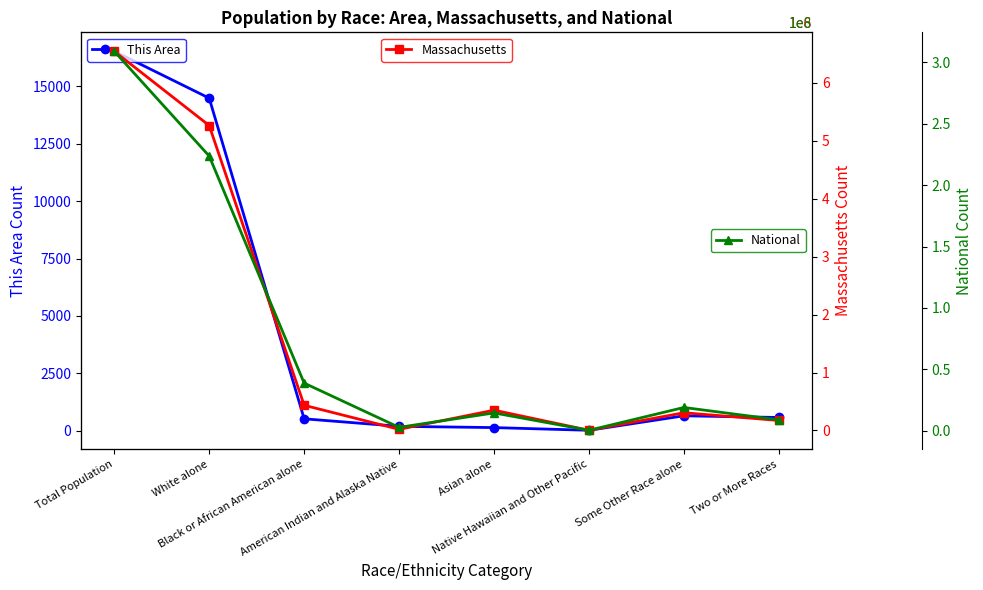

How many interior local peaks does the National series have?

2